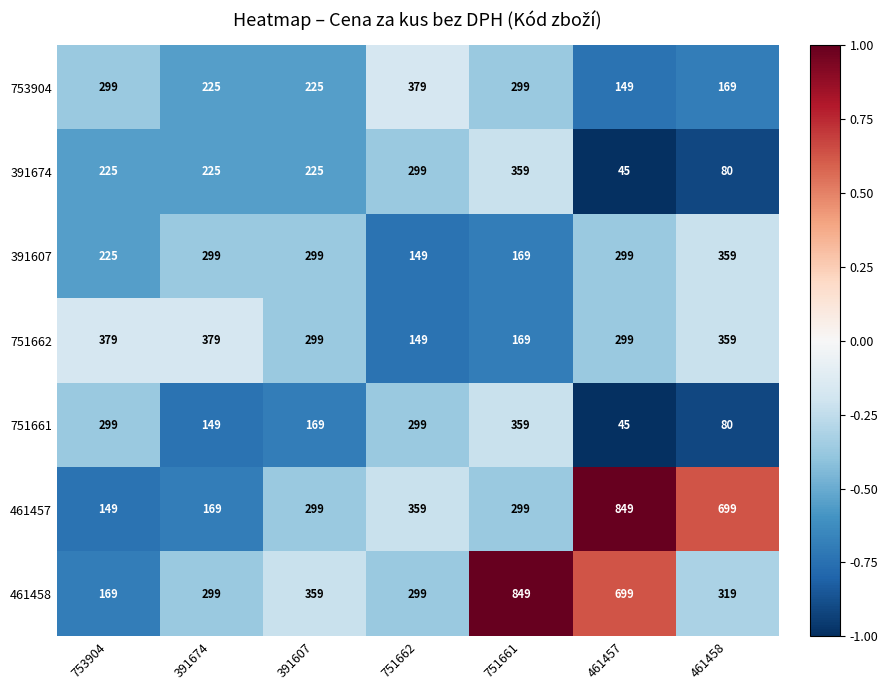

At which label does 751662 first exceed 299?

753904